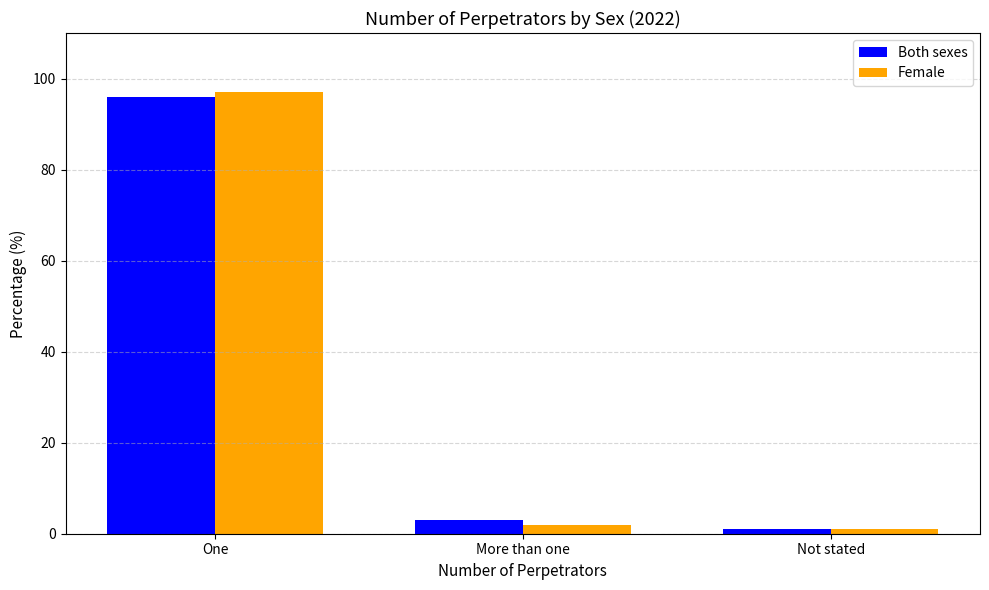

What is the difference between the maximum and minimum values in the Female series?

96